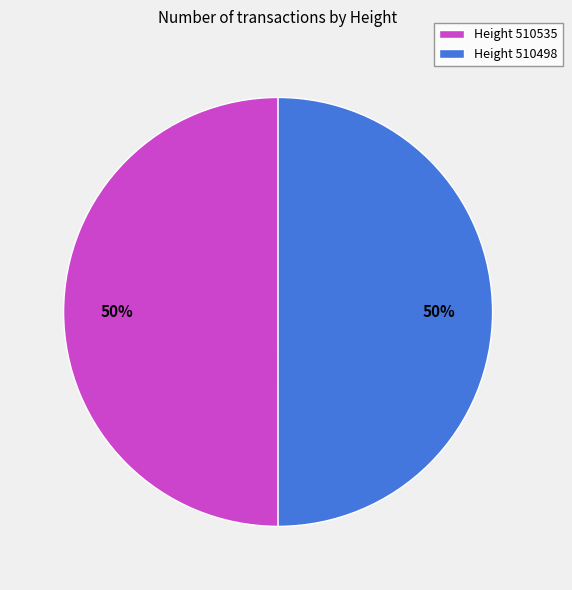

What percentage is the Height 510498 slice, to the nearest percent?

50%